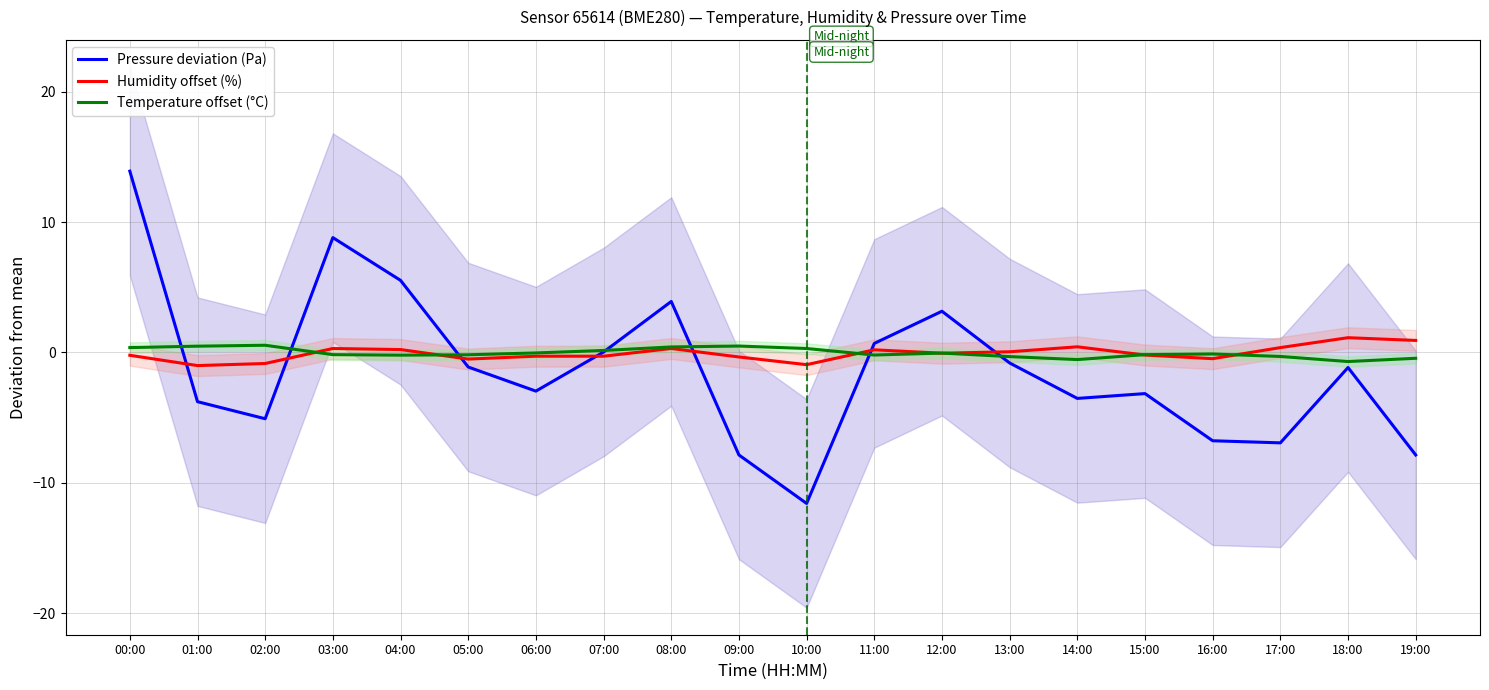

Reading left to right, list all the values displayed in this chart.

Pressure deviation (Pa): 00:00=13.9	01:00=-3.8	02:00=-5.1	03:00=8.8	04:00=5.5	05:00=-1.1	06:00=-3.0	07:00=0.0	08:00=3.9	09:00=-7.9	10:00=-11.6	11:00=0.7	12:00=3.2	13:00=-0.8	14:00=-3.5	15:00=-3.2	16:00=-6.8	17:00=-6.9	18:00=-1.2	19:00=-7.9
Humidity offset (%): 00:00=-0.2	01:00=-1.0	02:00=-0.8	03:00=0.3	04:00=0.2	05:00=-0.5	06:00=-0.3	07:00=-0.3	08:00=0.3	09:00=-0.3	10:00=-0.9	11:00=0.2	12:00=-0.1	13:00=0.1	14:00=0.4	15:00=-0.2	16:00=-0.5	17:00=0.4	18:00=1.1	19:00=0.9
Temperature offset (°C): 00:00=0.4	01:00=0.5	02:00=0.6	03:00=-0.2	04:00=-0.2	05:00=-0.2	06:00=-0.0	07:00=0.2	08:00=0.4	09:00=0.5	10:00=0.3	11:00=-0.2	12:00=-0.0	13:00=-0.3	14:00=-0.5	15:00=-0.2	16:00=-0.1	17:00=-0.3	18:00=-0.7	19:00=-0.4